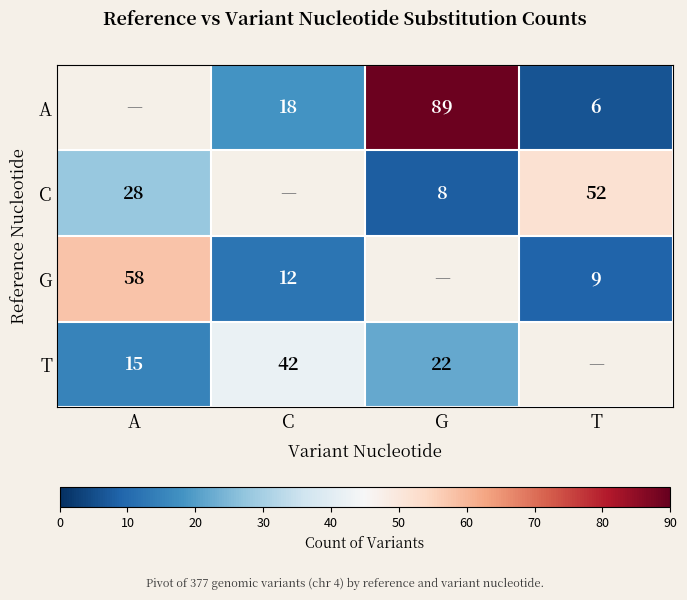

What is the difference between the highest and lowest values at C?

30.0